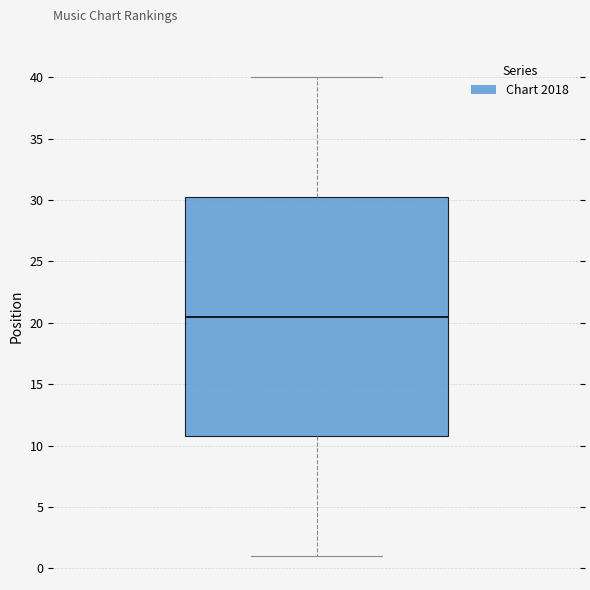

Transcribe this box plot: give where the median line is, the range the box spans, and where the two whiskers end, as read against the y-axis. The values are not printed on the chart, so give them approximately, as read against the axis.

median 20.5, box 11.0 to 30.5, whiskers 1.0 to 40.0